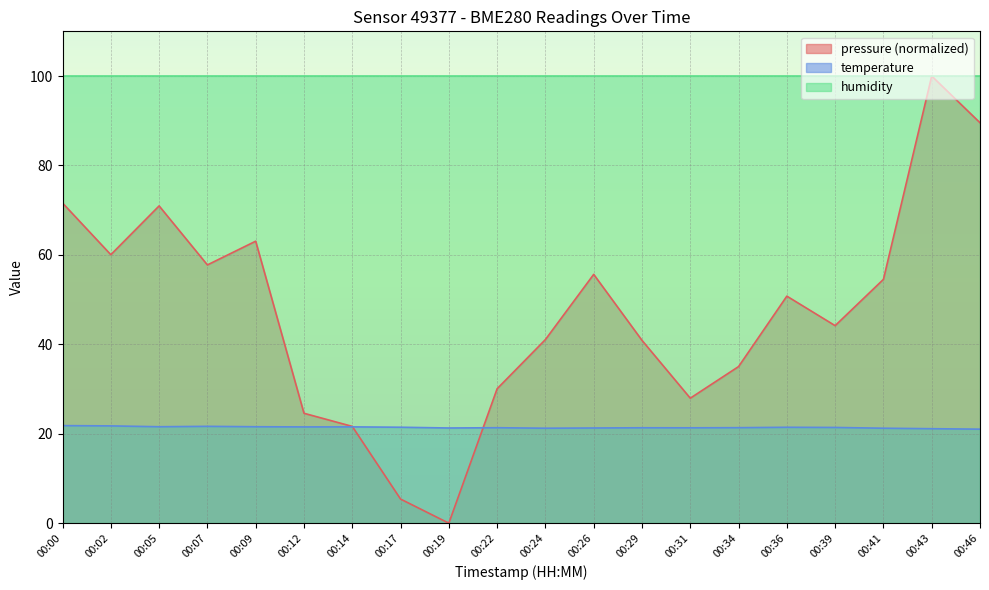

What is the highest value of the temperature series?

21.8